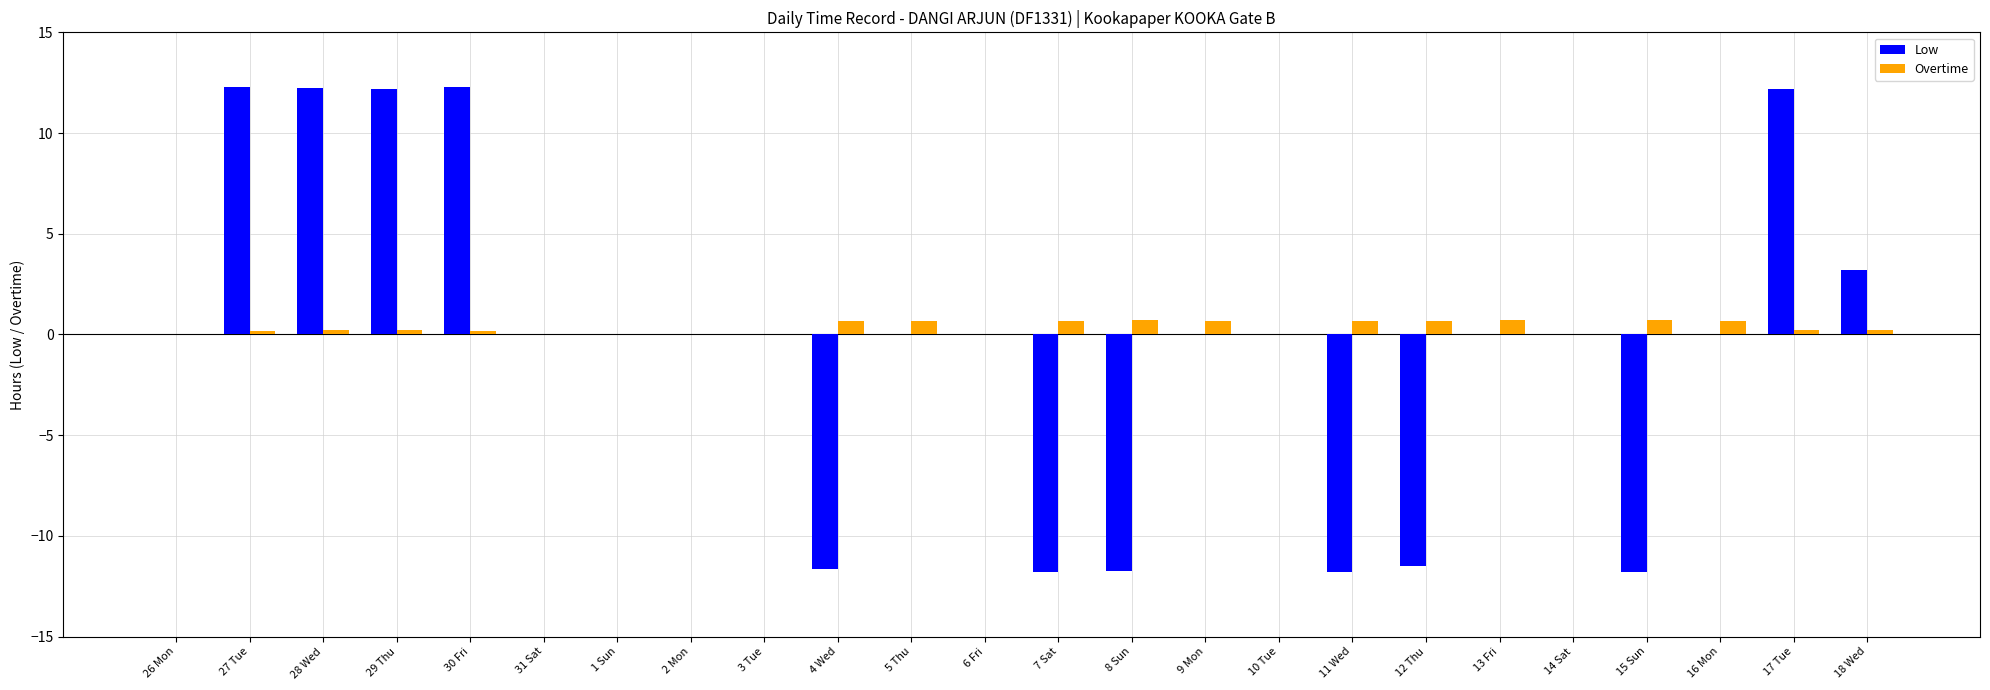

True or false: Low has a value of -7.6 at 7 Sat.

False